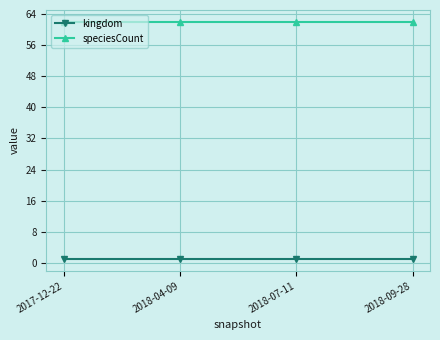

What is the maximum value shown in the chart?

62